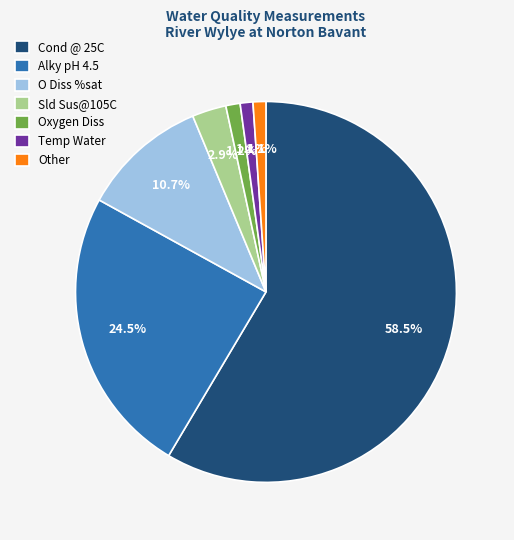

Combined, do Cond @ 25C and O Diss %sat account for over 50%?

Yes